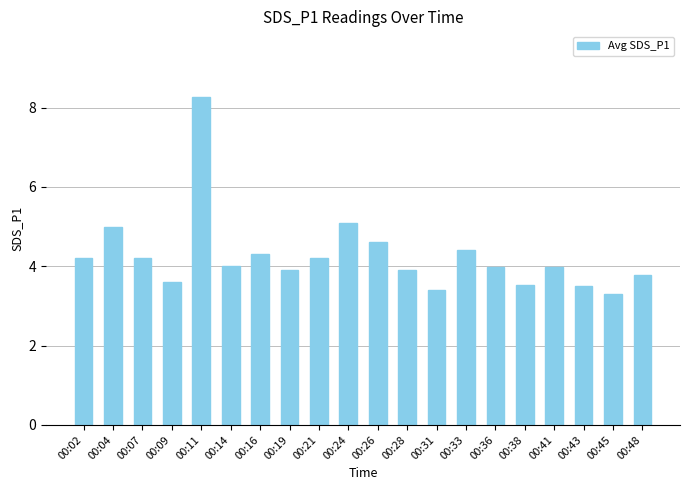

What is the difference between the values at 00:02 and 00:28?

0.3